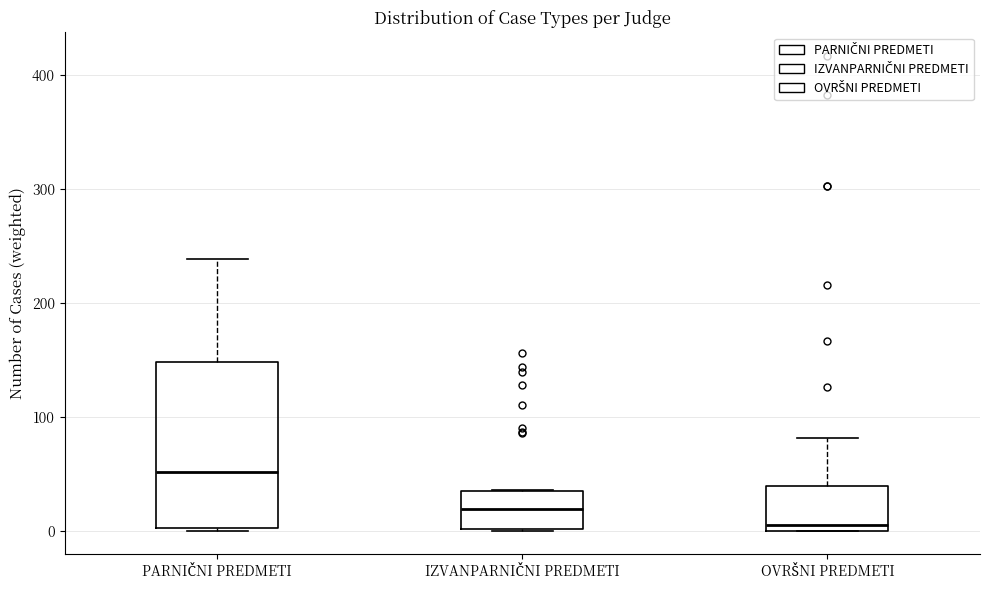

Reading left to right, transcribe this box plot: for each box, give where its median line is, the range the box spans, and where its two whiskers end, as read against the y-axis. The values are not printed on the chart, so give them approximately, as read against the axis.

PARNIČNI PREDMETI: median 50, box 0 to 150, whiskers 0 to 240
IZVANPARNIČNI PREDMETI: median 20, box 0 to 30, whiskers 0 to 40
OVRŠNI PREDMETI: median 10, box 0 to 40, whiskers 0 to 80